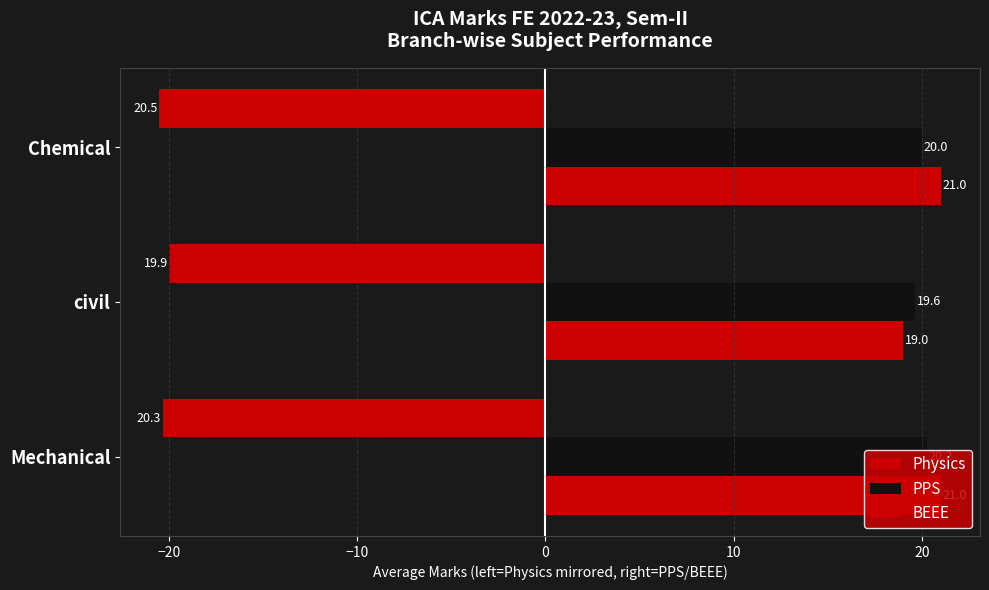

Reading left to right, extract all data points from this chart.

Physics: -20.3	-19.9	-20.5
PPS: 20.2	19.6	20.0
BEEE: 21.0	19.0	21.0